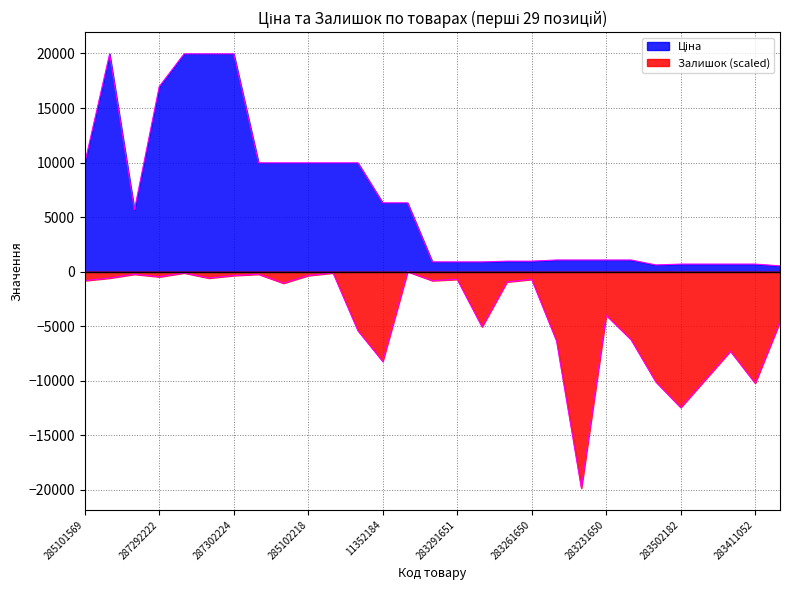

What is the average value of the Залишок series?

-4057.6